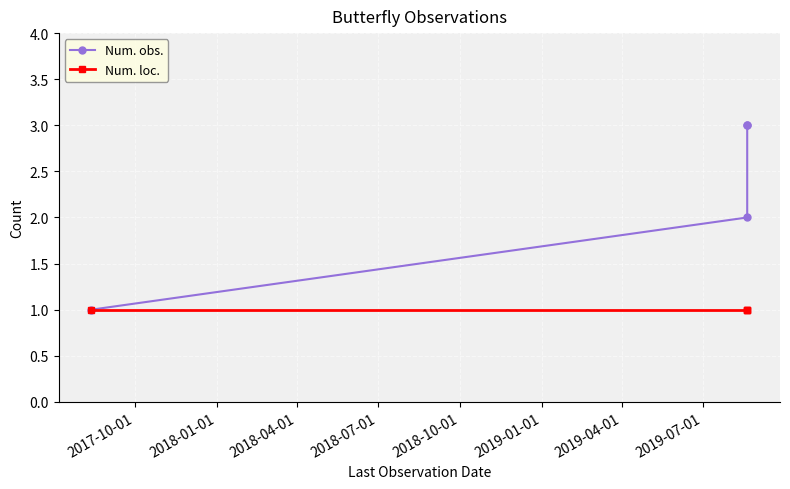

True or false: Num. obs. and Num. loc. intersect in this chart.

False